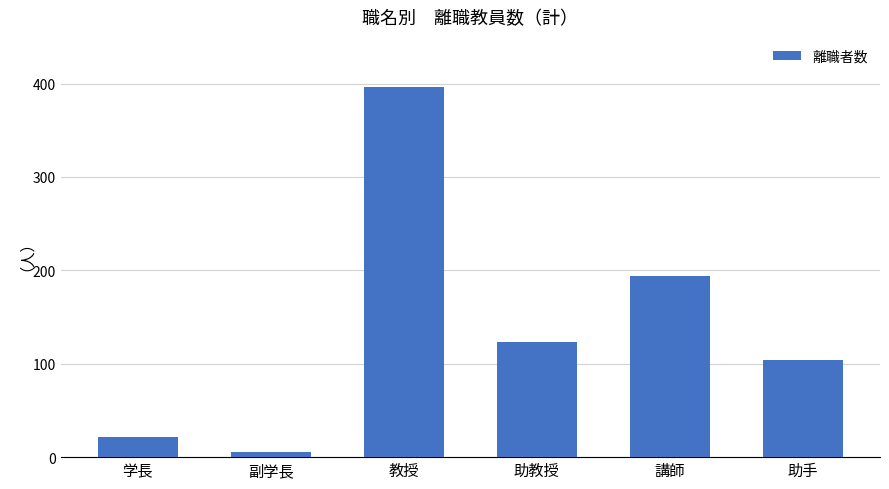

How many categories are shown in the chart?

6